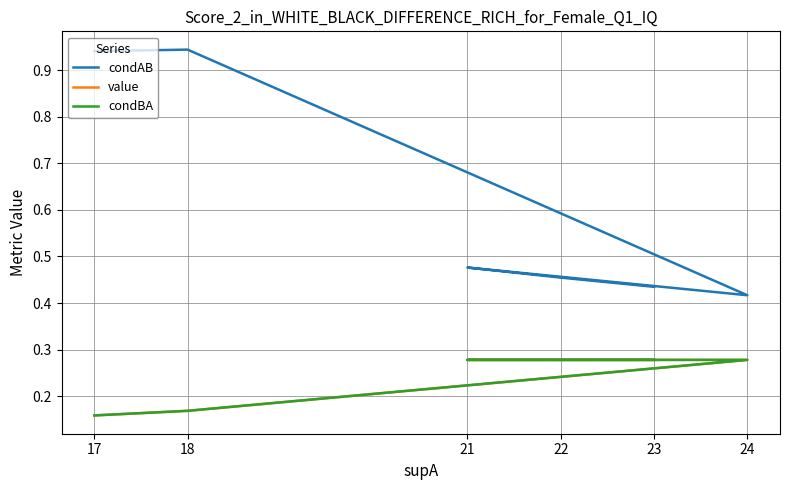

What value does the condAB series have at 18?

0.9